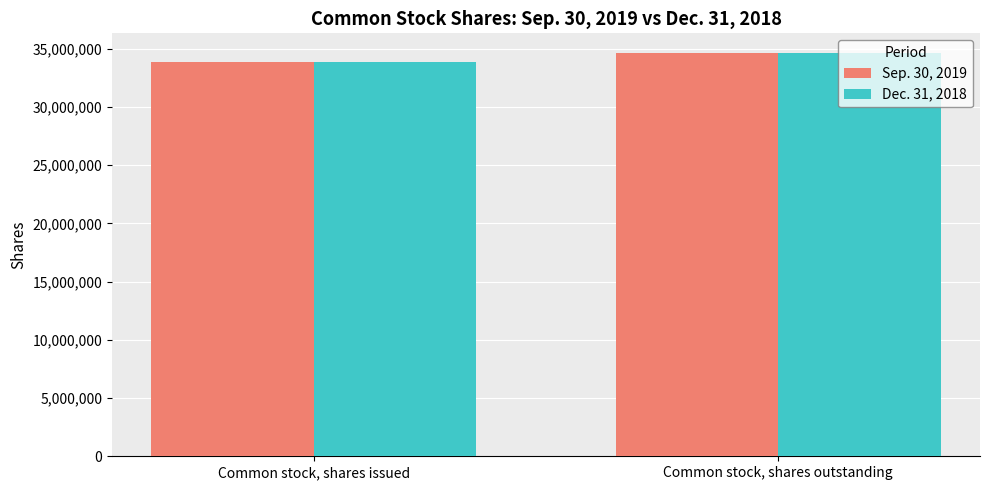

How many bars are there in each group?

2